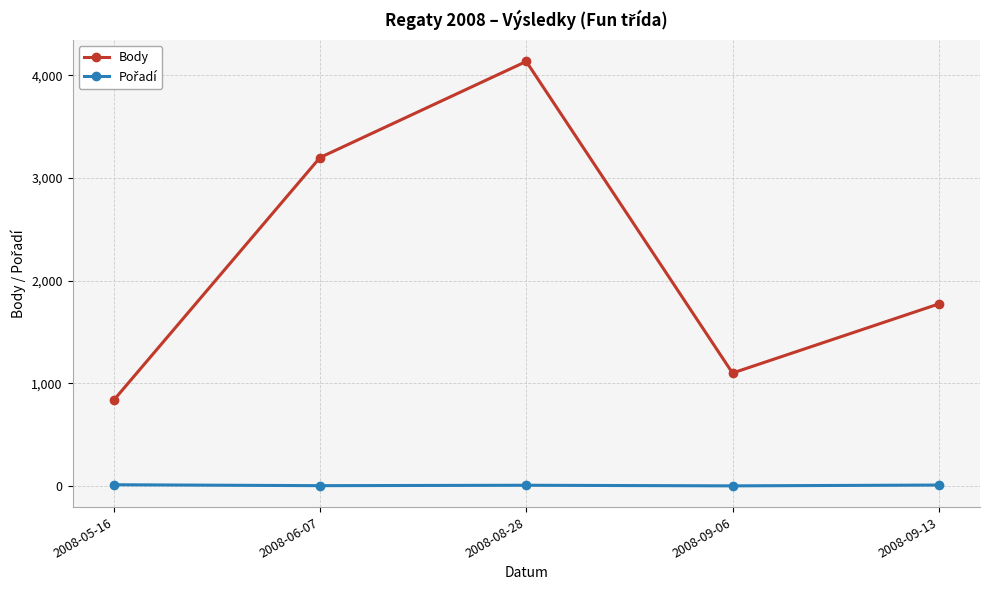

What is the total value across all series at 2008-05-16?

850